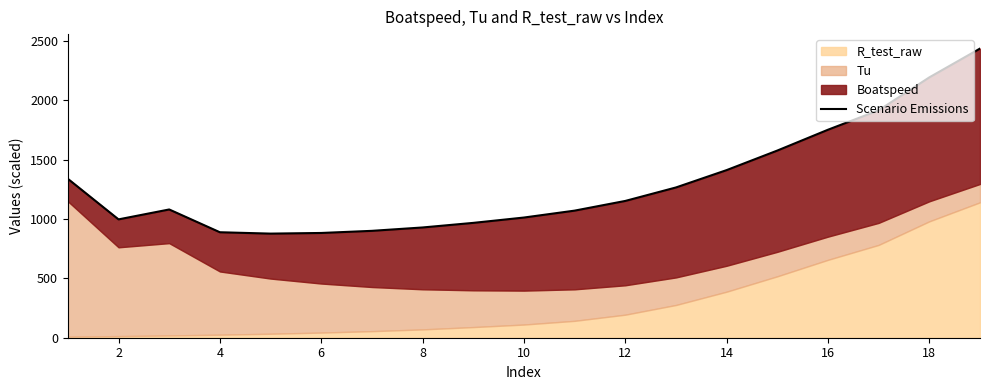

How many data points are less than 1080?

9